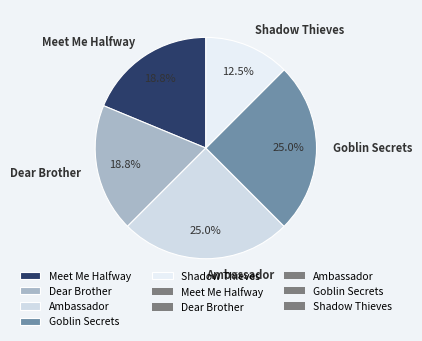

Is it true that Goblin Secrets is 32% of the pie?

False